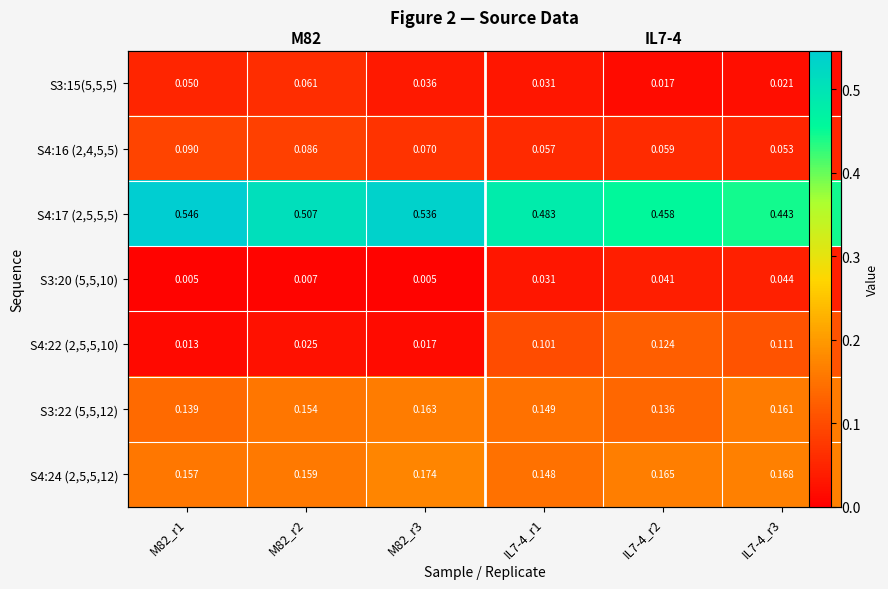

Between IL7-4_r2 and IL7-4_r1, which is larger?

IL7-4_r1